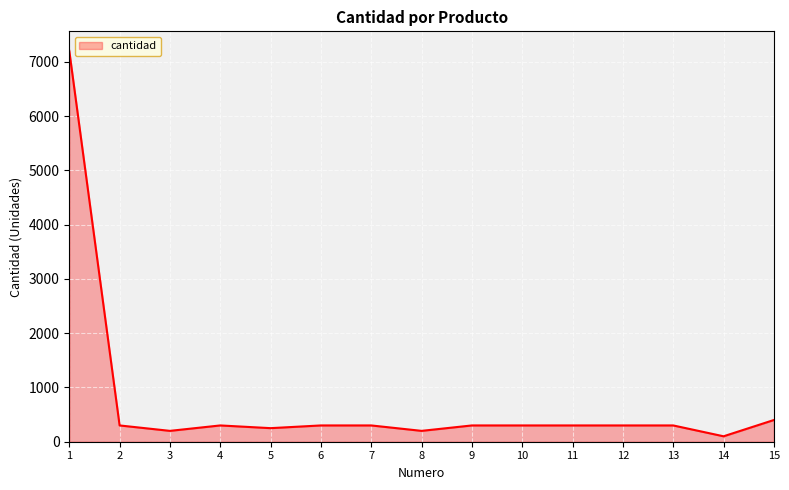

Reading left to right, what are all the values shown in this chart?

7200	300	200	300	250	300	300	200	300	300	300	300	300	100	400